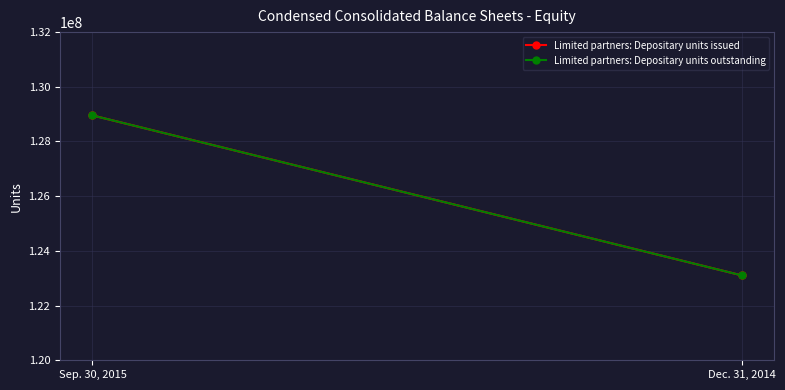

What is the difference between the maximum and minimum values in the Limited partners: Depositary units issued series?

5849677